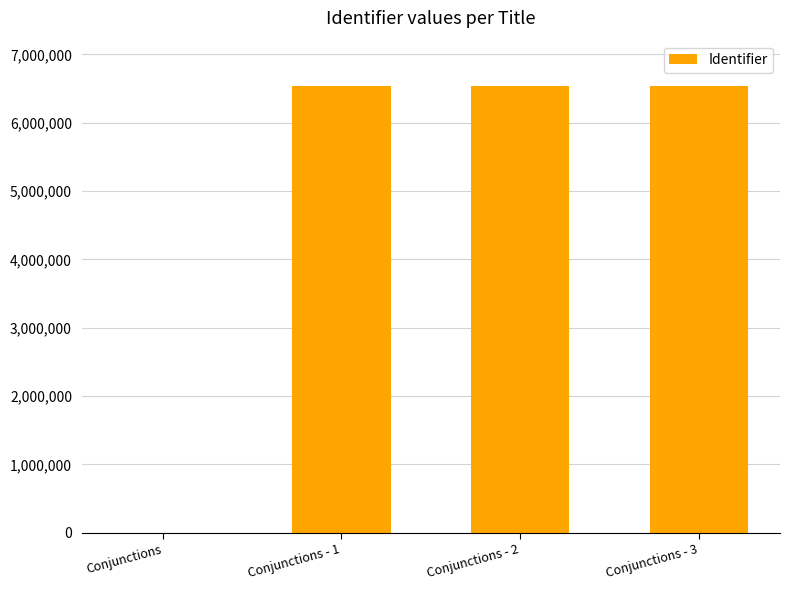

Is it true that the value at Conjunctions - 3 is 6536870?

True